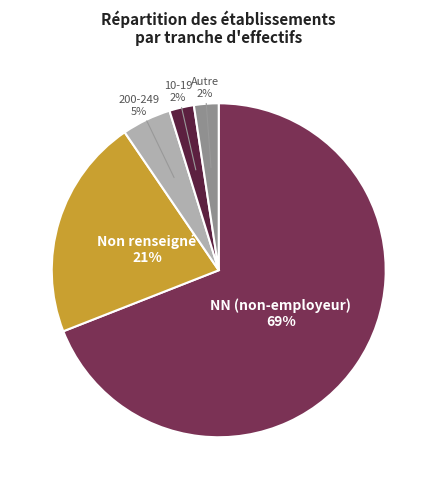

To the nearest percent, what is the average slice percentage?

20%